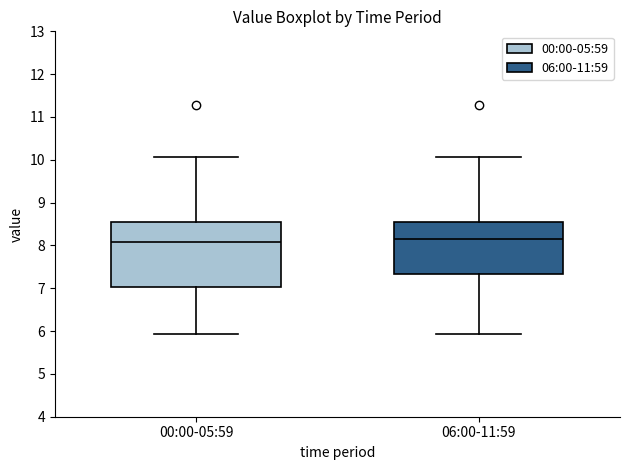

Reading left to right, read every box against the y-axis: the position of its median line, the range the box covers, and the ends of its whiskers. The values are not printed on the chart, so give them approximately, as read against the axis.

00:00-05:59: median 8.1, box 7.0 to 8.5, whiskers 5.9 to 10.1
06:00-11:59: median 8.1, box 7.3 to 8.5, whiskers 5.9 to 10.1